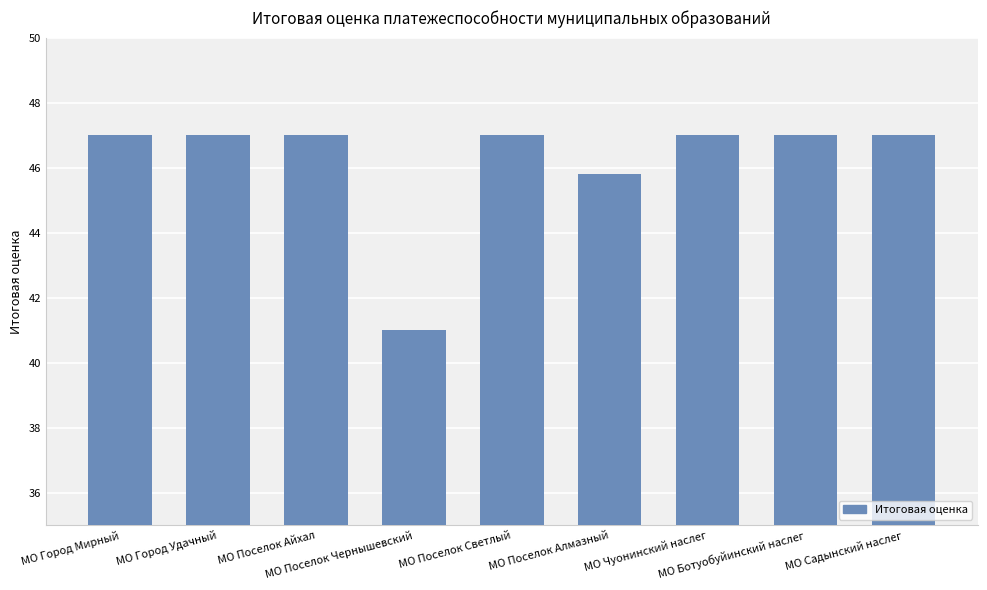

What is the value of the 9th bar from the left?

47.0